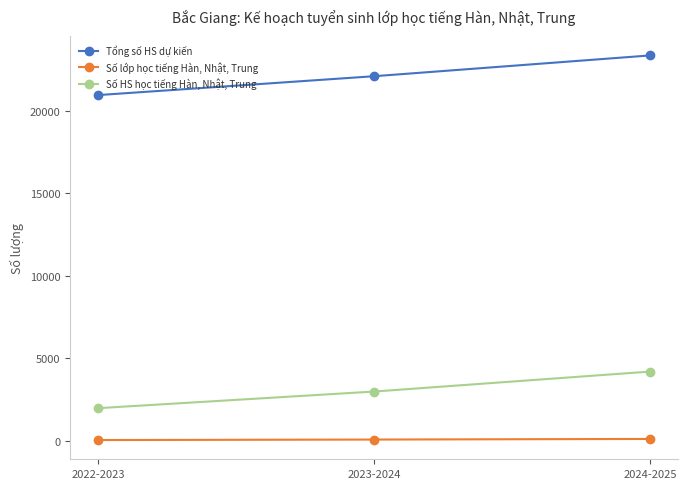

Rank the series by their maximum value, from lowest to highest.

Số lớp học tiếng Hàn, Nhật, Trung, Số HS học tiếng Hàn, Nhật, Trung, Tổng số HS dự kiến